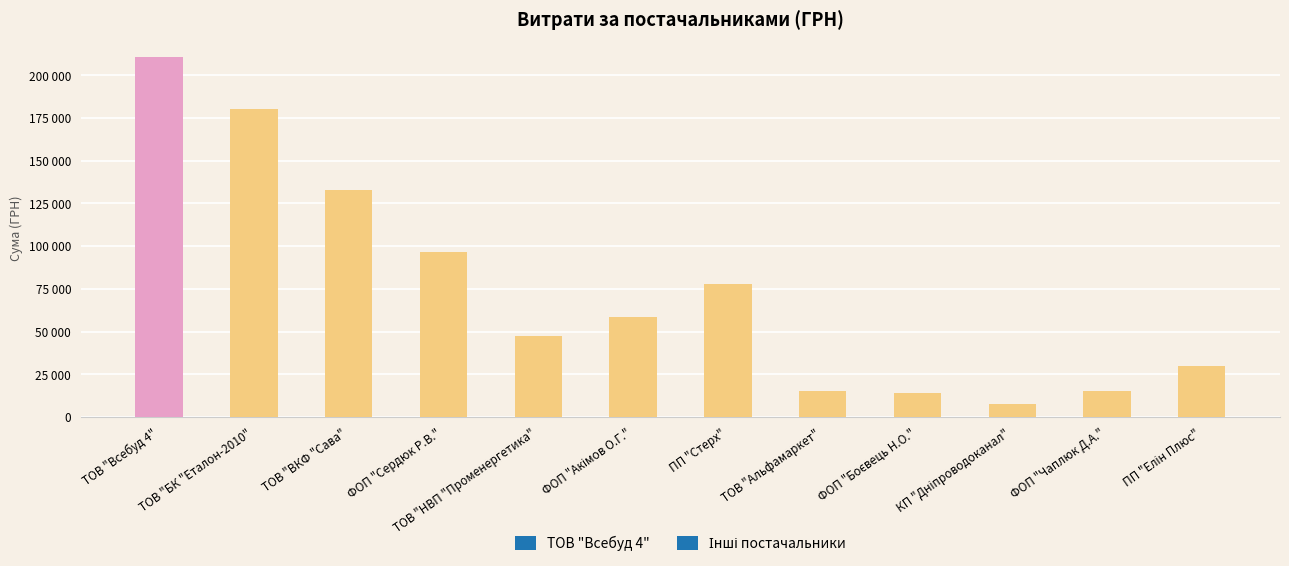

Reading left to right, extract all data points from this chart.

ТОВ "Всебуд 4"=210357.1	ТОВ "БК "Еталон-2010"=180000.0	ТОВ "ВКФ "Сава"=132788.8	ФОП "Сердюк Р.В."=96500.0	ТОВ "НВП "Променергетика"=47500.0	ФОП "Акімов О.Г."=58774.0	ПП "Стерх"=78089.0	ТОВ "Альфамаркет"=15077.0	ФОП "Боєвець Н.О."=14050.0	КП "Дніпроводоканал"=7638.1	ФОП "Чаплюк Д.А."=15000.0	ПП "Елін Плюс"=29942.5